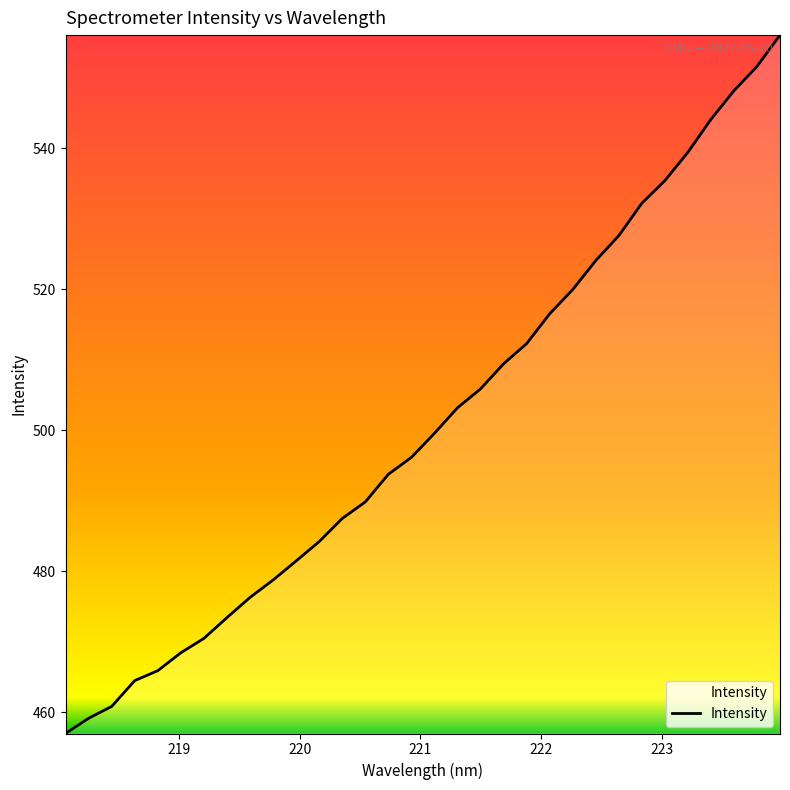

What is the smallest value displayed?

457.0